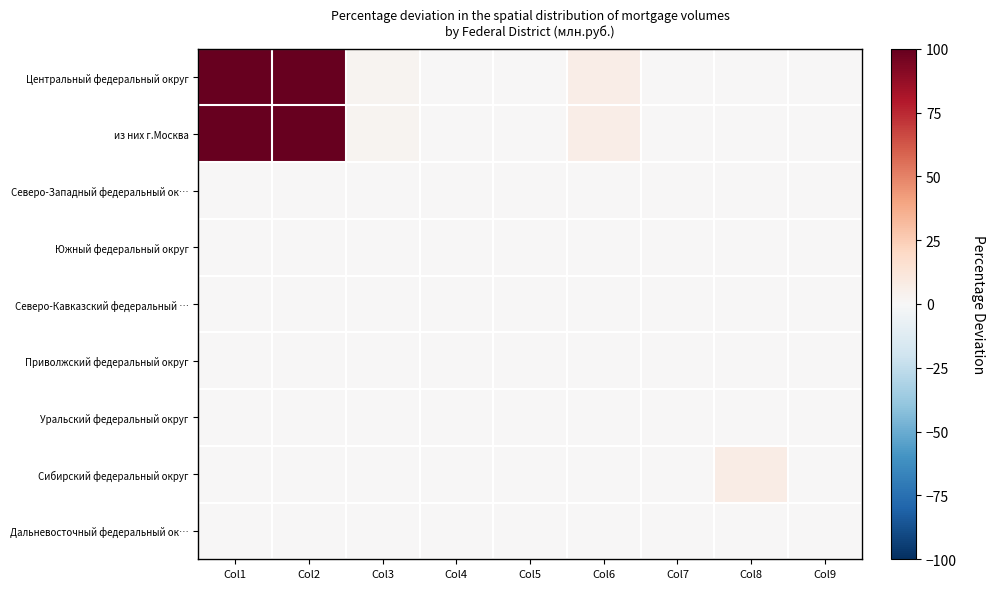

At how many categories does at least one series exceed 26?

2